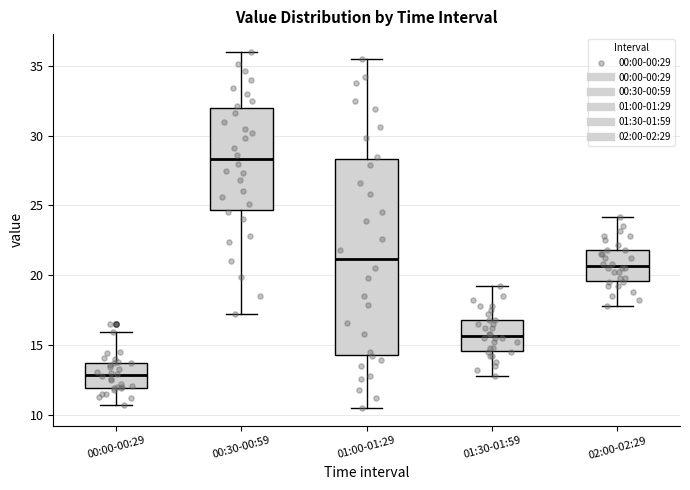

Which box has the highest median line?

00:30-00:59